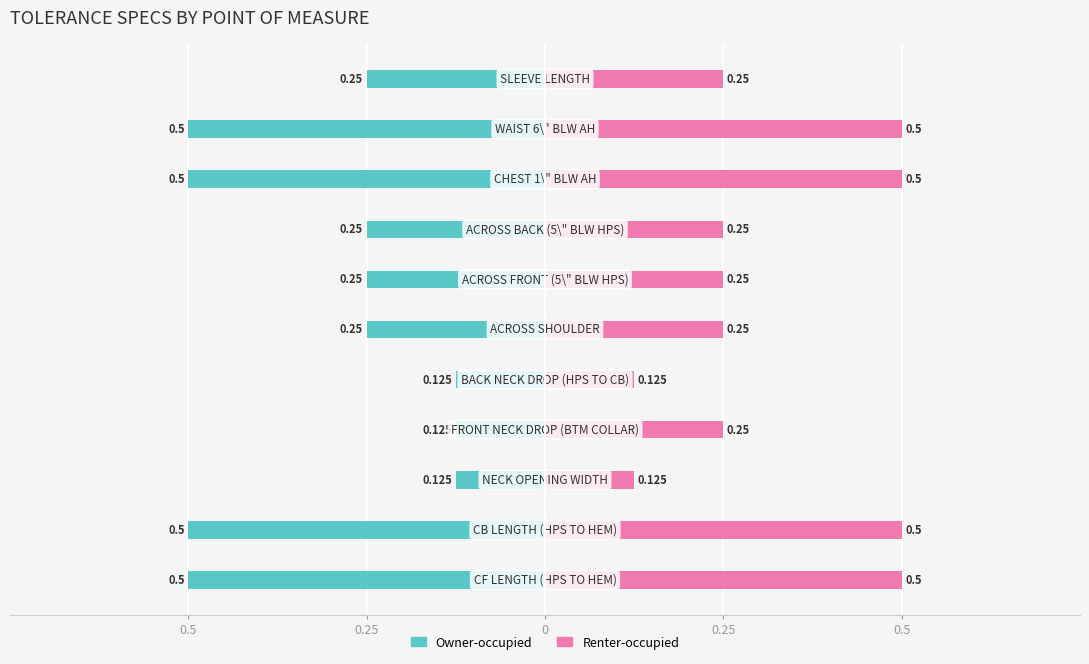

Which series has the largest range (max minus min)?

Owner-occupied